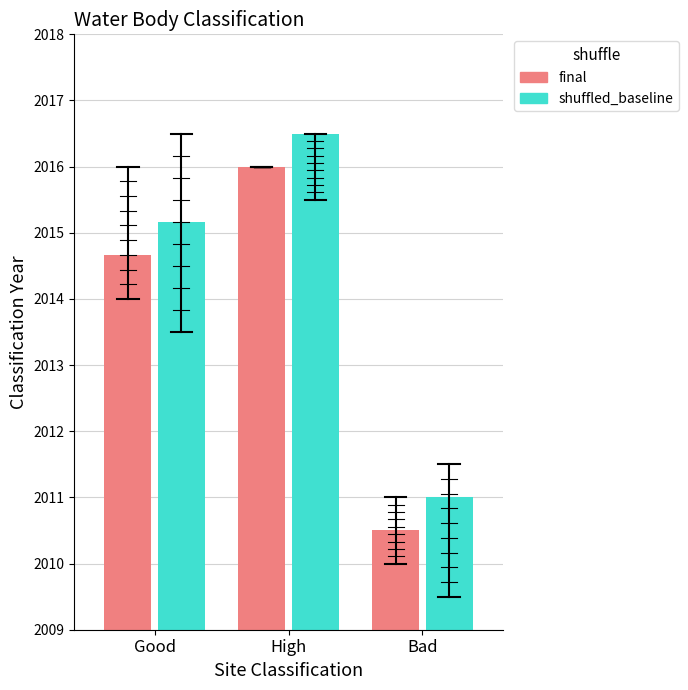

Is it true that shuffled_baseline equals 10.2 at Good?

False